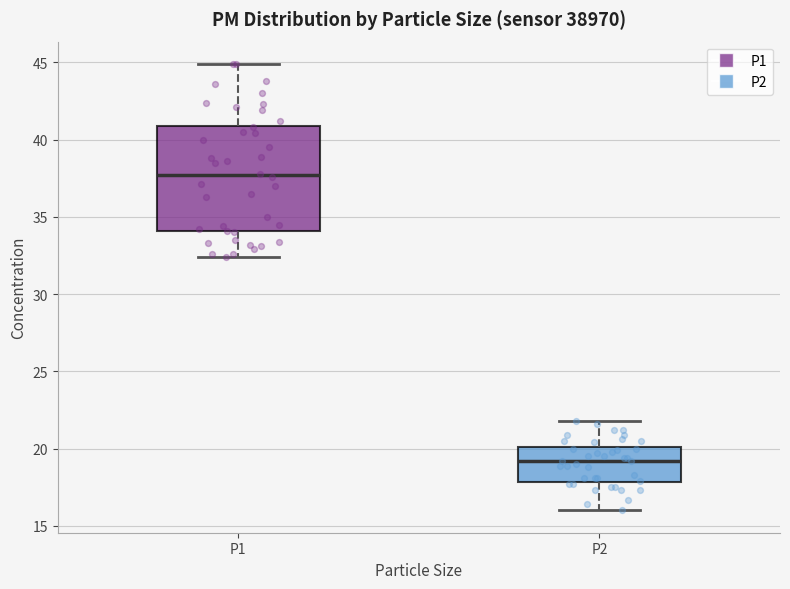

Which box is the tallest, from its lower edge to its upper edge?

P1